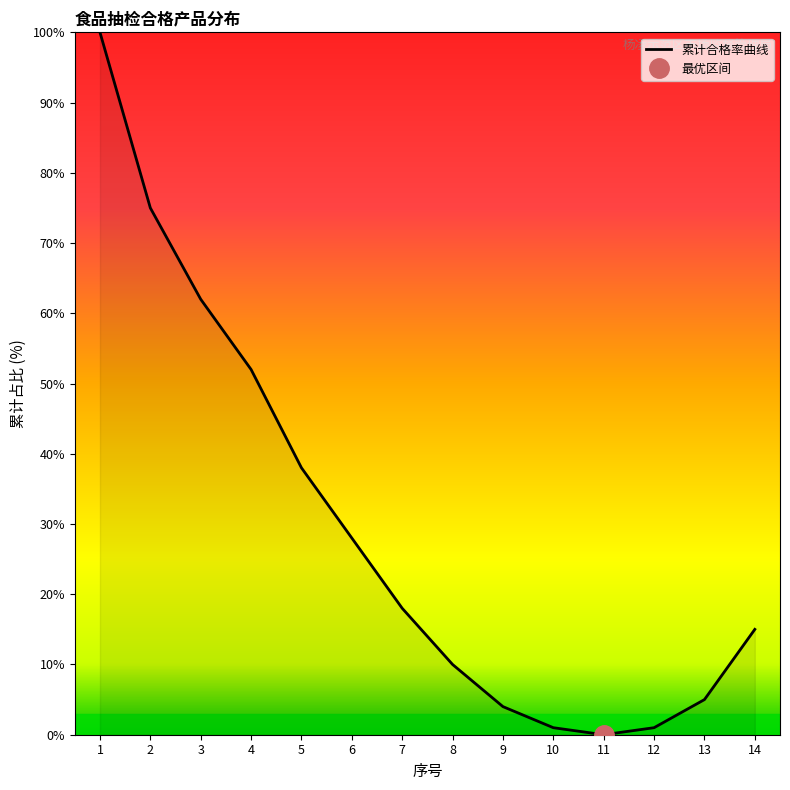

Where does the data first go above 18?

1